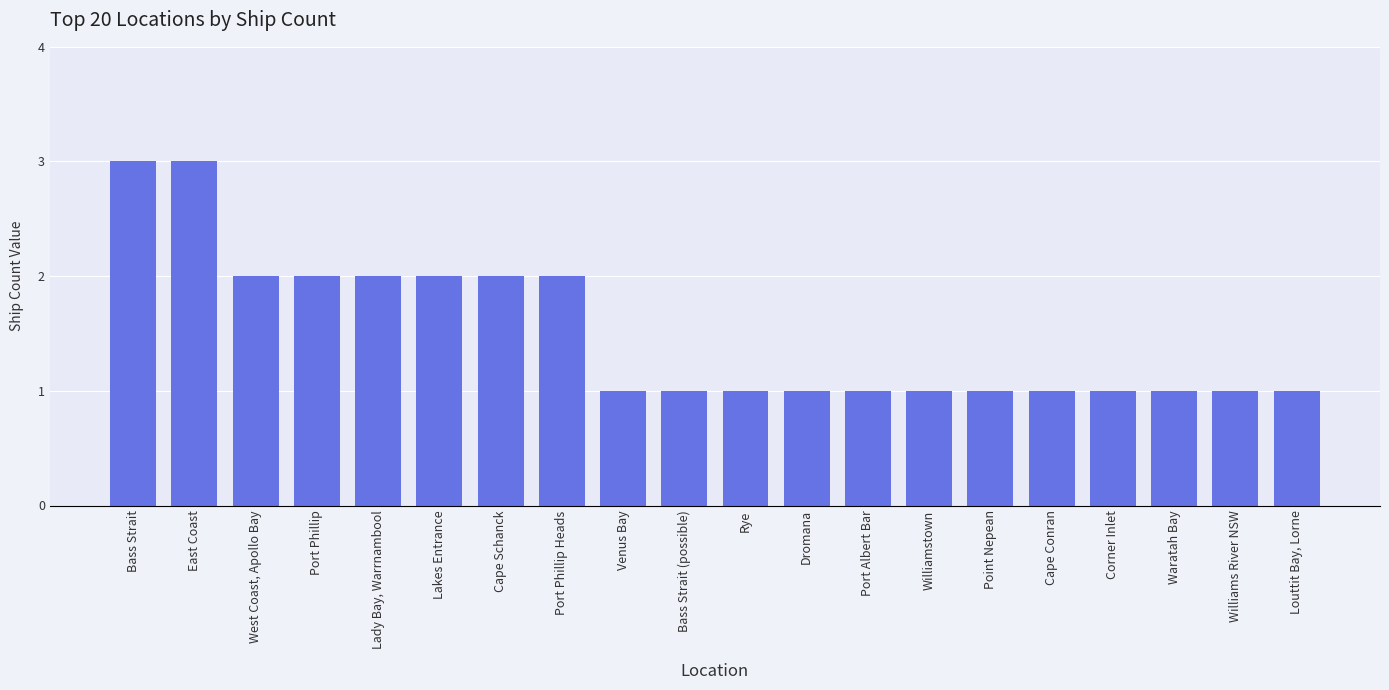

How many categories are shown in the chart?

20